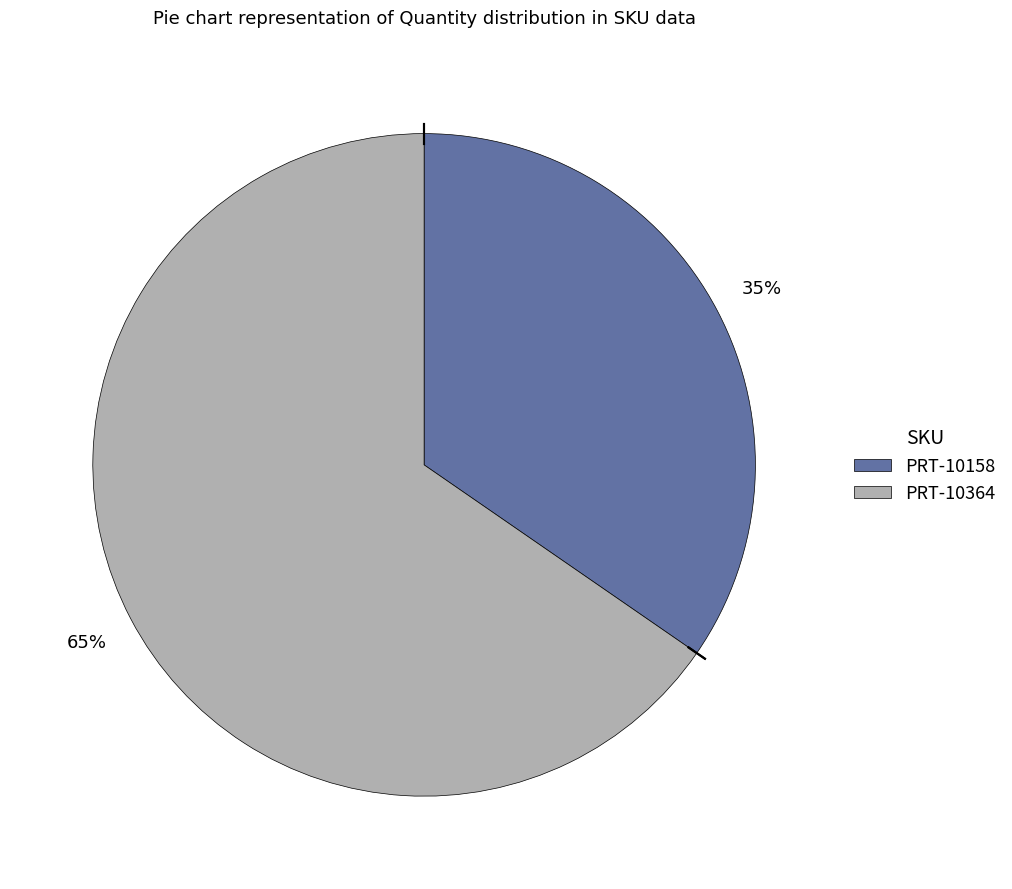

What percentage is the PRT-10364 slice, to the nearest percent?

65%